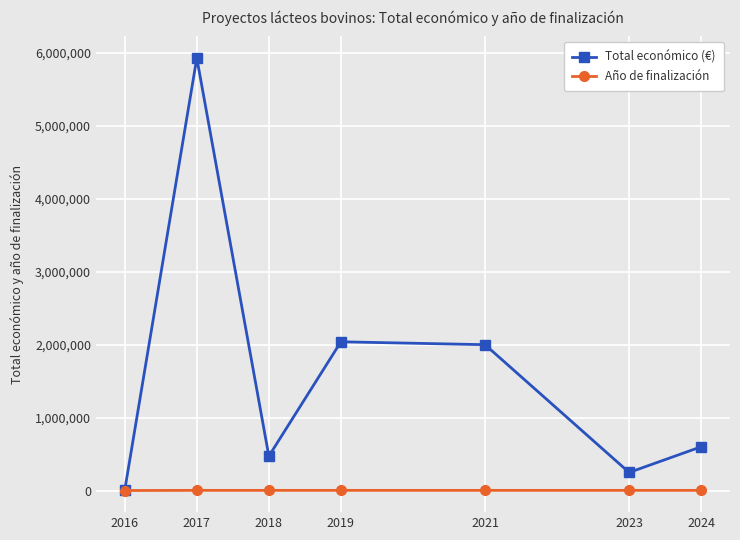

True or false: Total económico (€) has more than 2 interior local peaks.

False